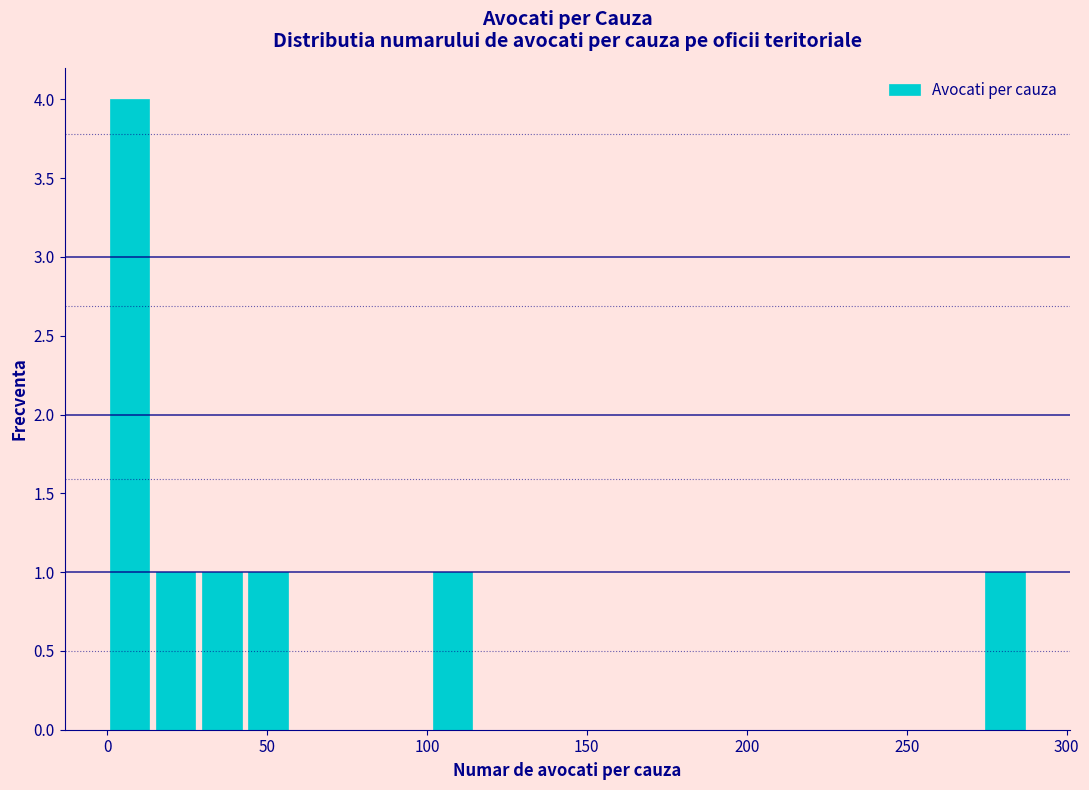

Around what value on the x-axis is the tallest bar? Give the approximate position of its centre, as read against the axis.

5